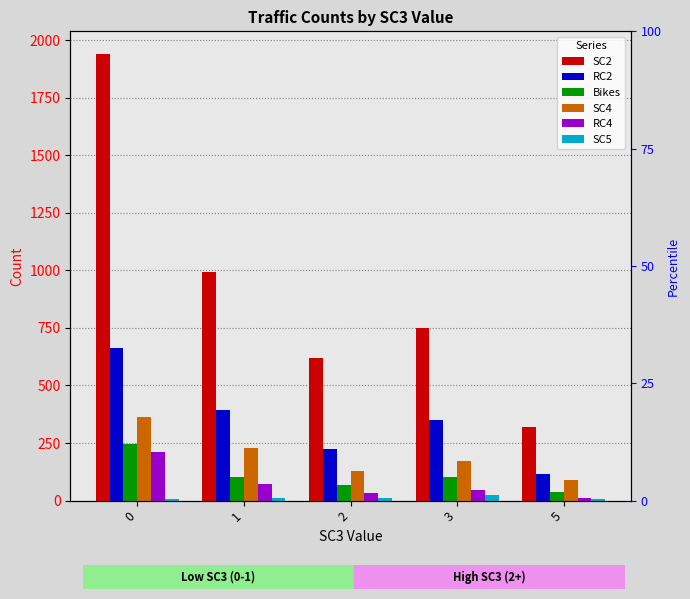

How many bars are there in each group?

6